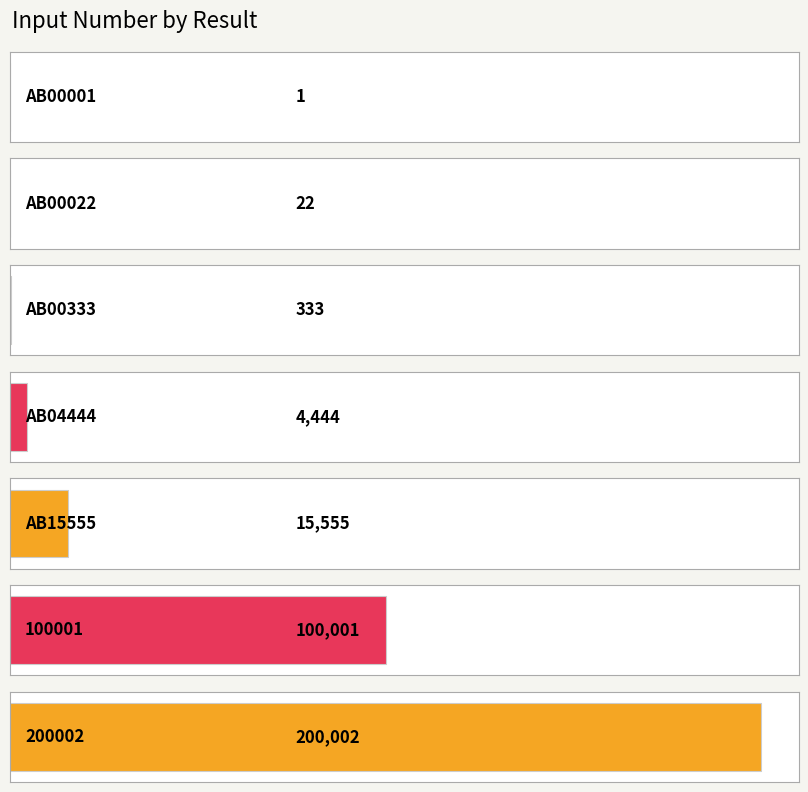

Approximately how many times larger is the value at AB15555 compared to AB04444?

3.5